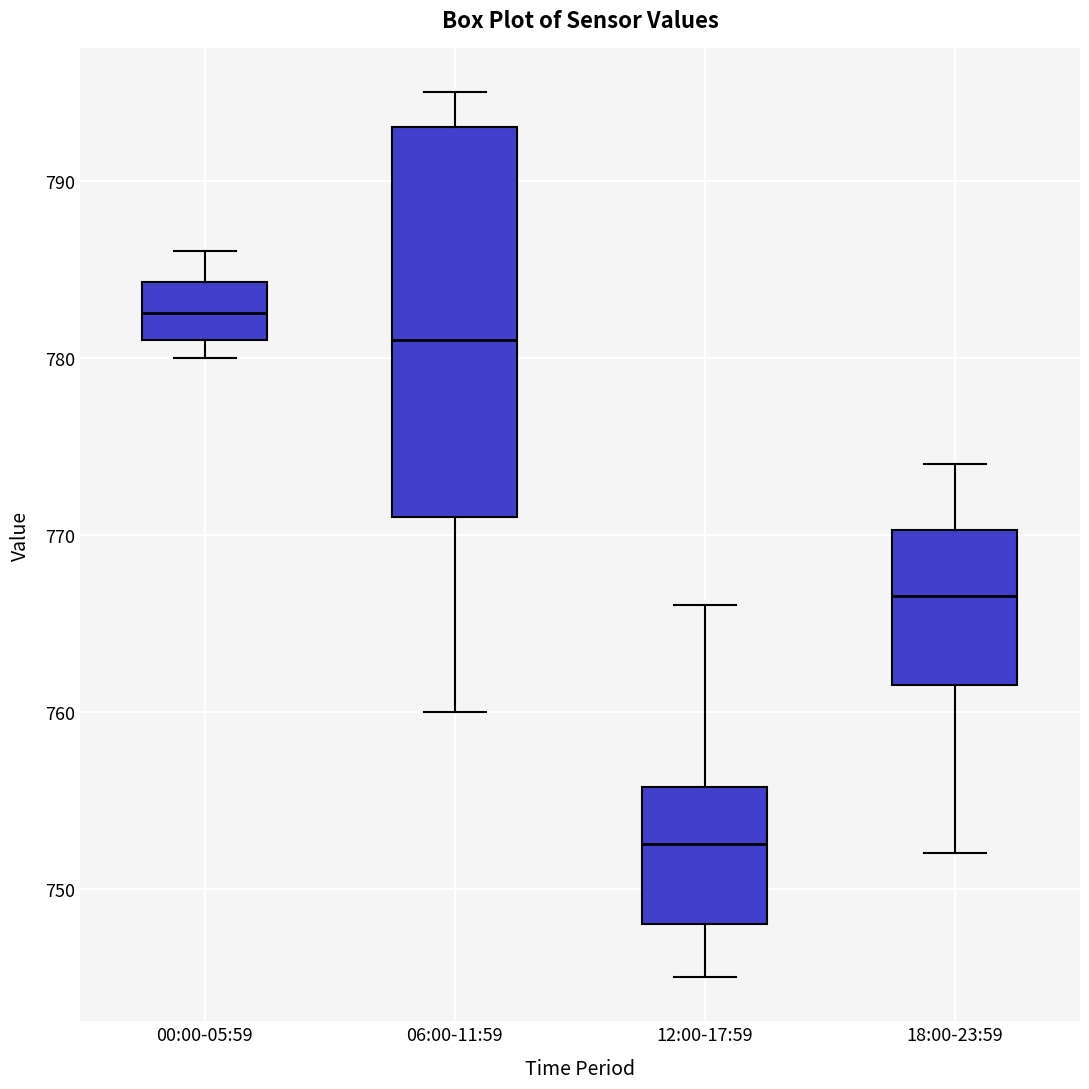

Reading left to right, read every box against the y-axis: the position of its median line, the range the box covers, and the ends of its whiskers. The values are not printed on the chart, so give them approximately, as read against the axis.

00:00-05:59: median 783, box 781 to 784, whiskers 780 to 786
06:00-11:59: median 781, box 771 to 793, whiskers 760 to 795
12:00-17:59: median 753, box 748 to 756, whiskers 745 to 766
18:00-23:59: median 767, box 762 to 770, whiskers 752 to 774